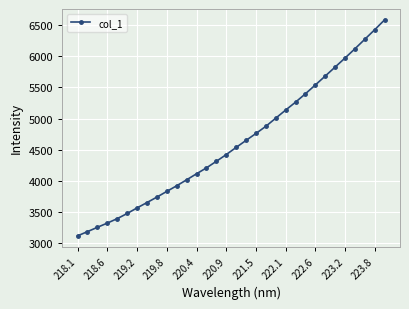

What is the maximum value shown in the chart?

6584.6